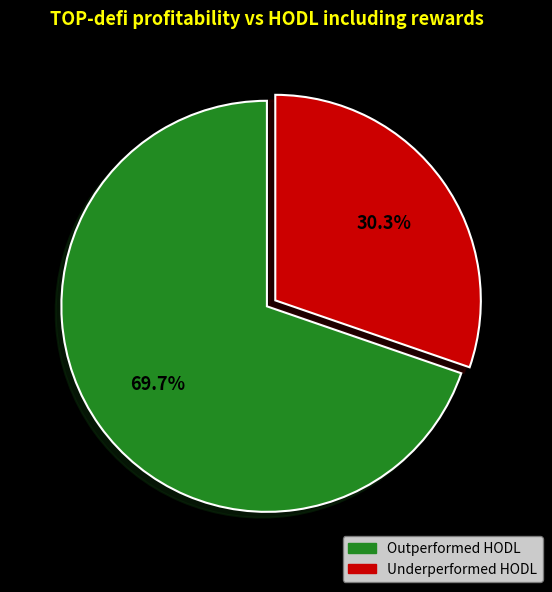

Is there any slice that represents more than half of the pie?

Yes